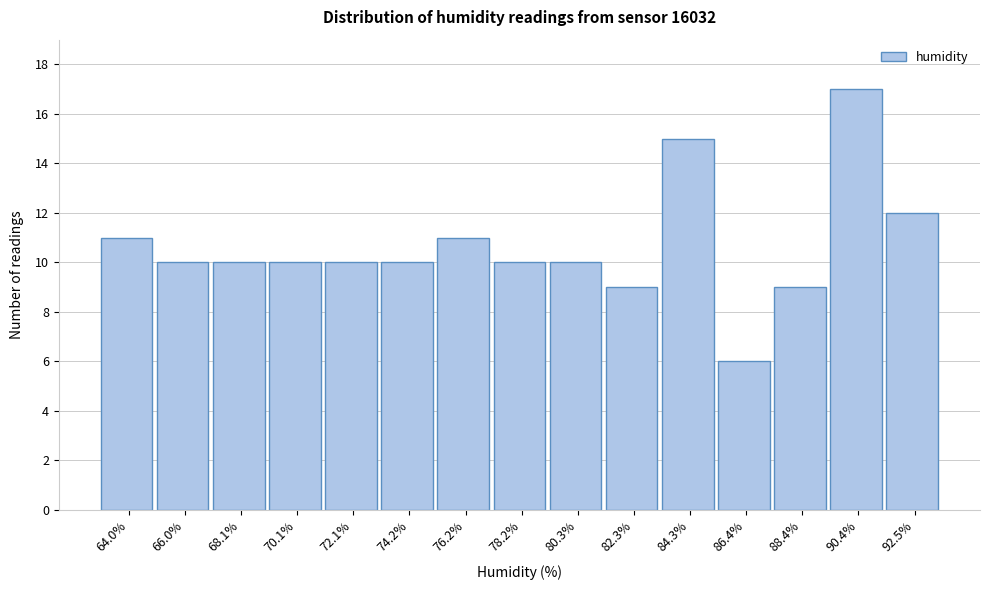

Reading right to left, list all the values displayed in this chart.

92.5%=12	90.4%=17	88.4%=9	86.4%=6	84.3%=15	82.3%=9	80.3%=10	78.2%=10	76.2%=11	74.2%=10	72.1%=10	70.1%=10	68.1%=10	66.0%=10	64.0%=11